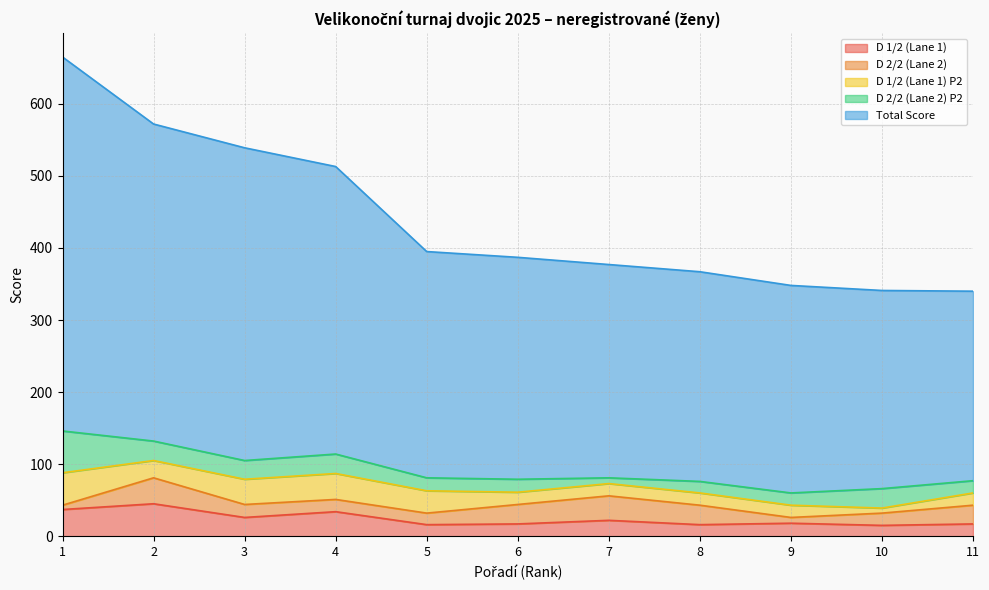

Which category has the highest value in the D 2/2 (Lane 2) series?

2